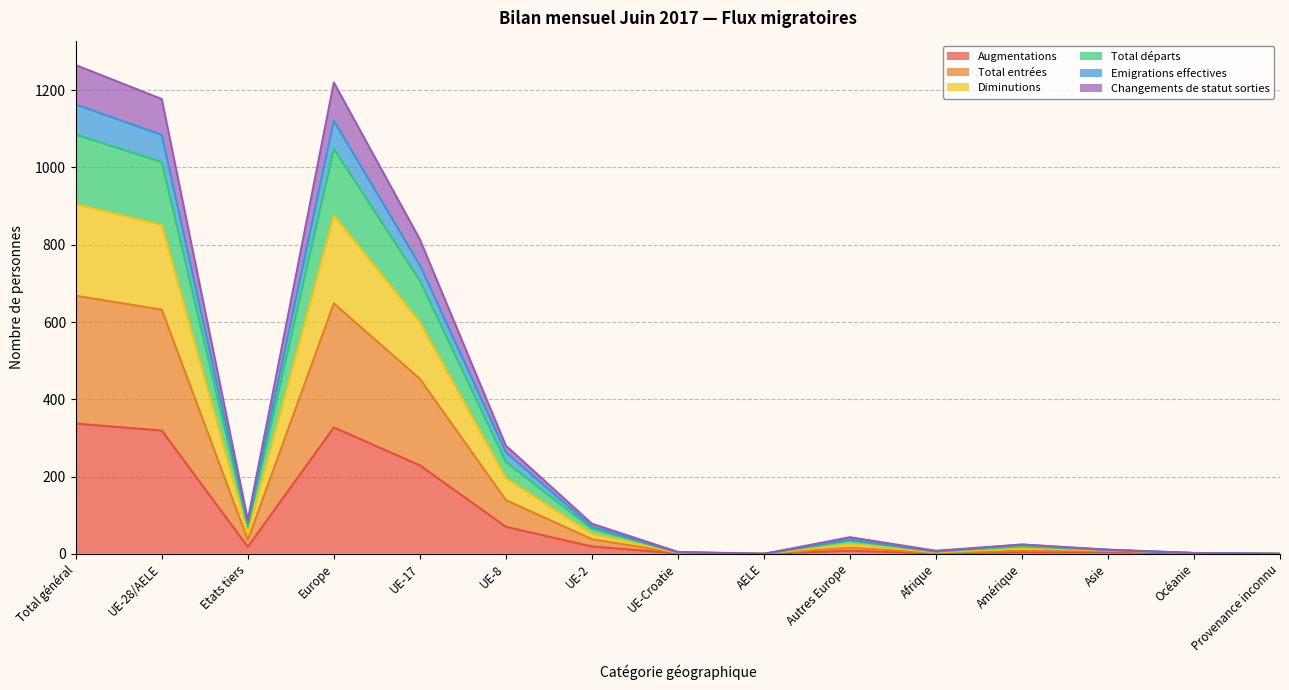

What value does the Augmentations series have at UE-8?

70